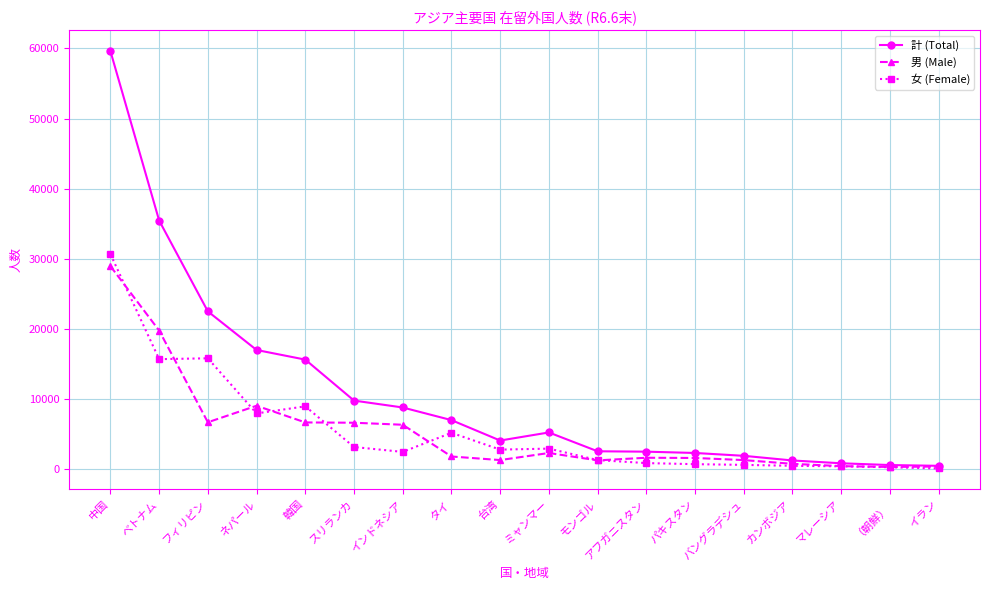

At which label is 計 (Total) closest to 30048?

ベトナム